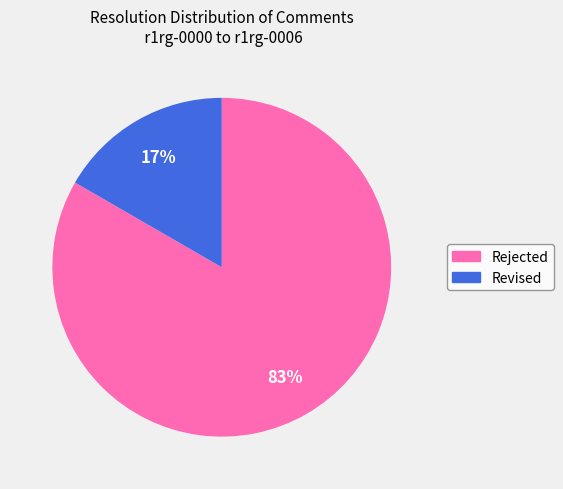

Which has a higher value, Revised or Rejected?

Rejected